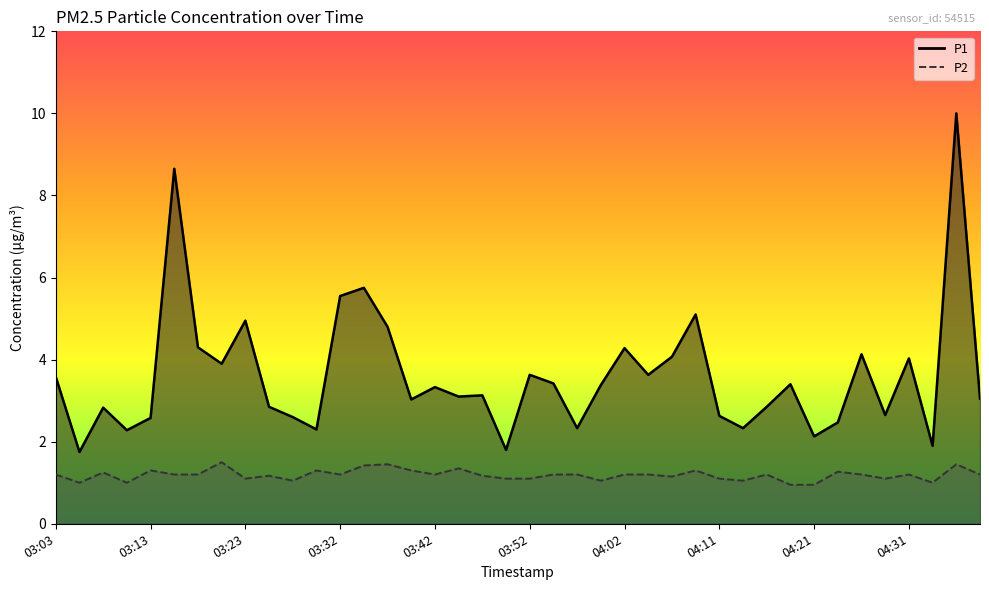

Where is the first local minimum for P1?

03:05